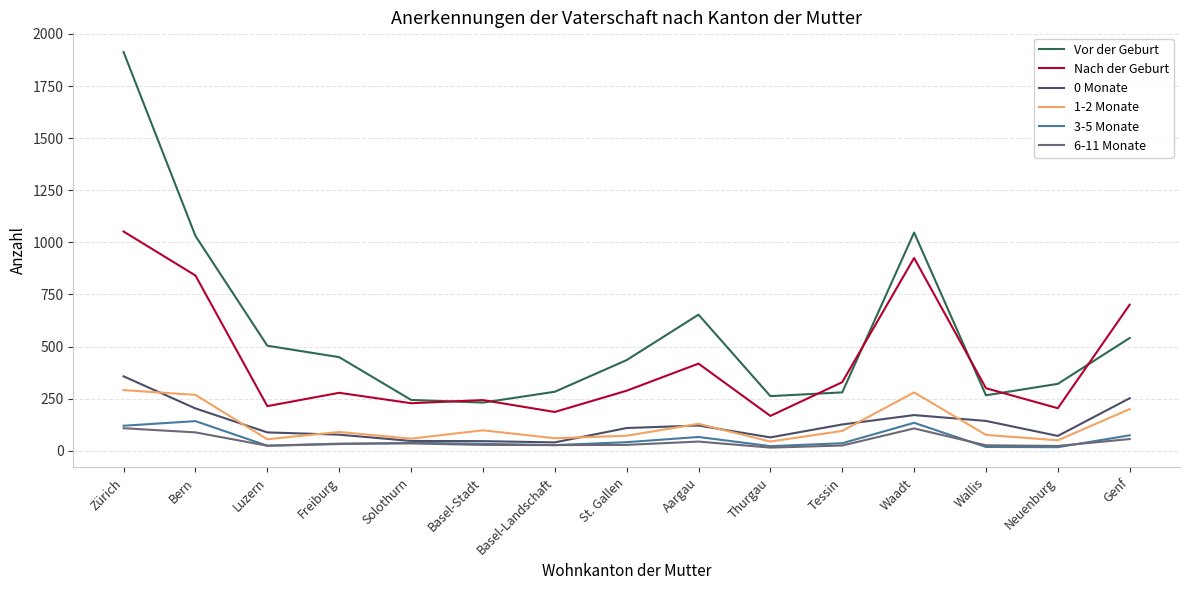

True or false: 3-5 Monate and Vor der Geburt intersect in this chart.

False